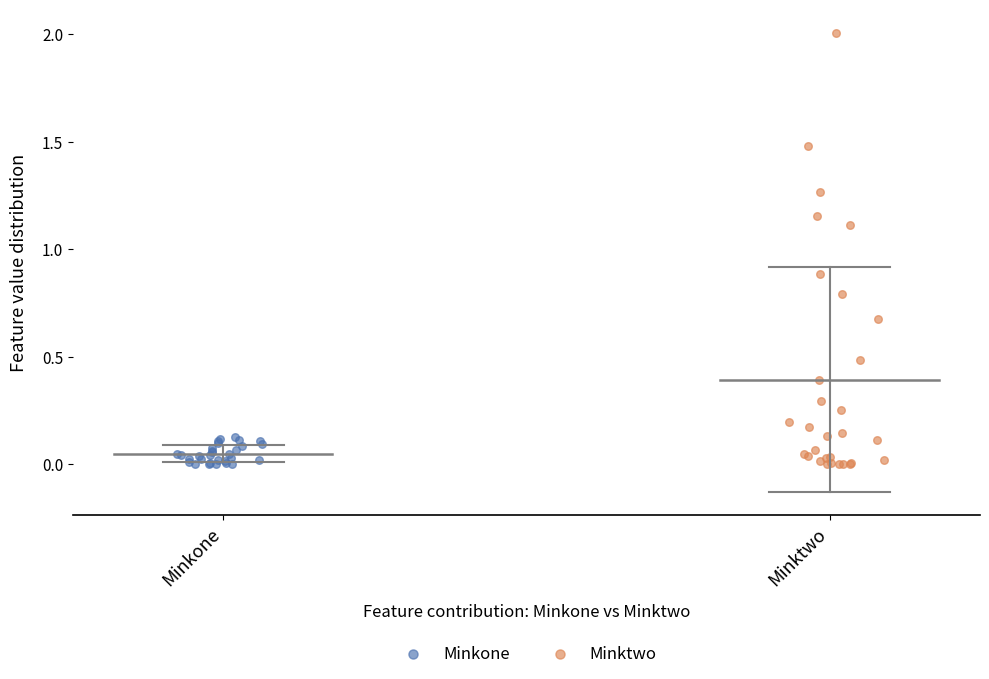

Which series has the largest Y range (max minus min)?

Minktwo